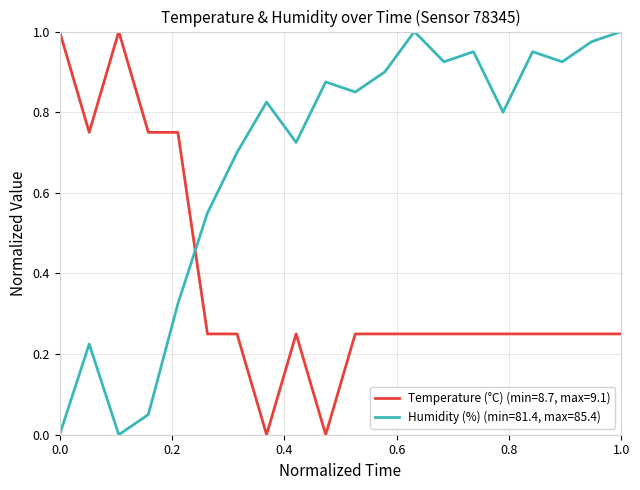

Which series has the largest total across all categories?

Humidity (%) (min=81.4, max=85.4)